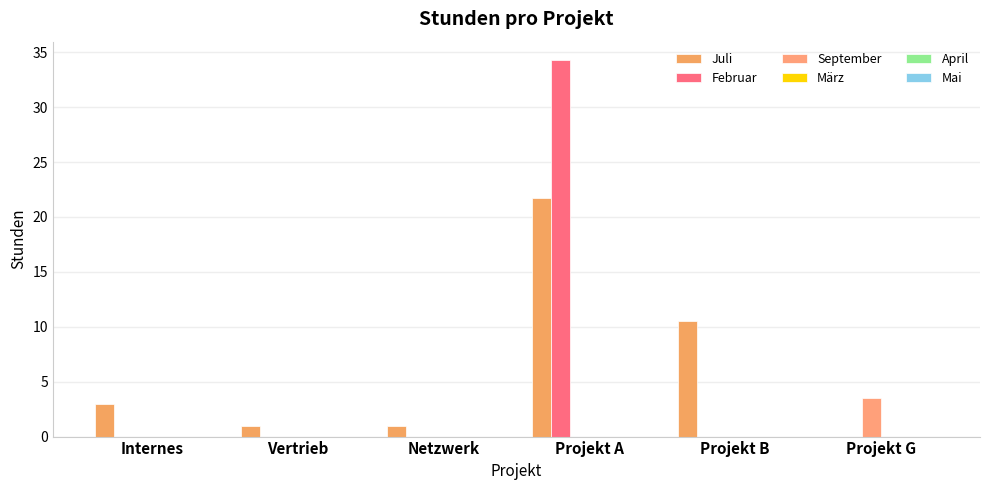

Which has a higher value, Projekt B or Projekt G?

Projekt B